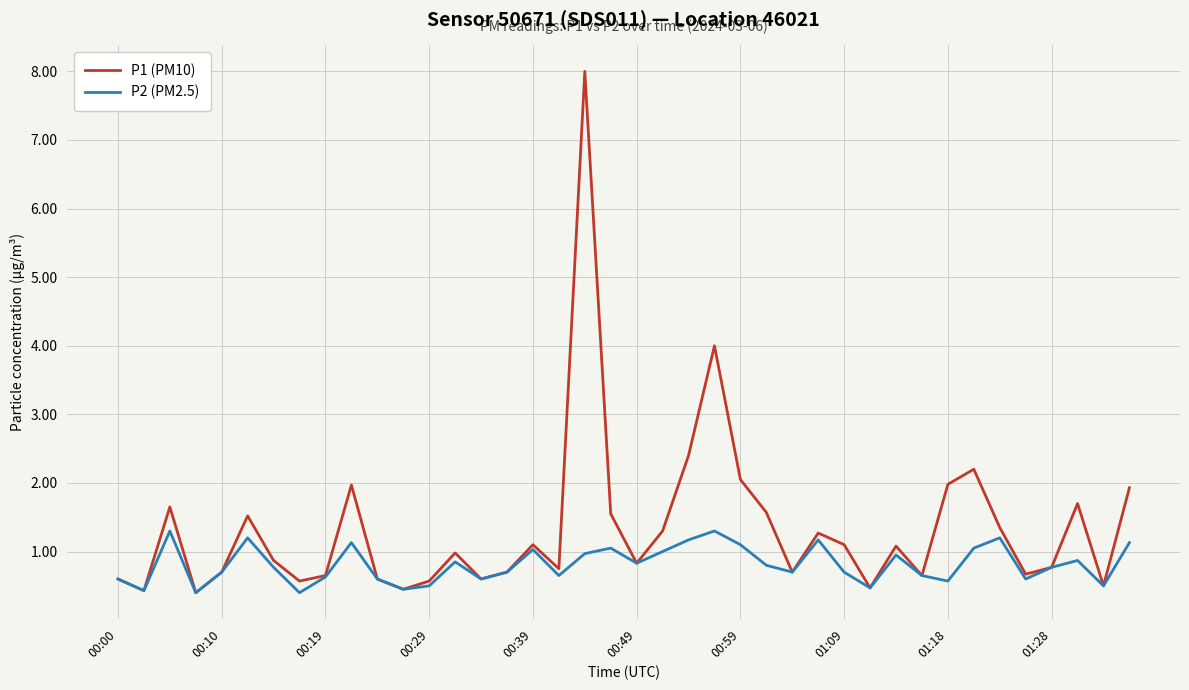

What is the maximum value shown in the chart?

8.0